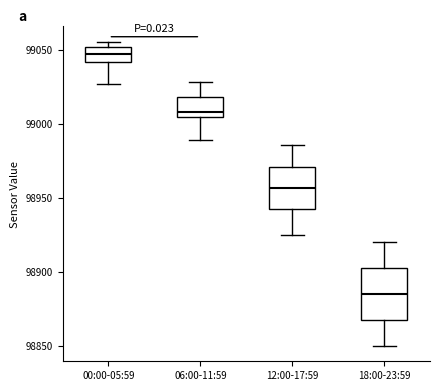

Where does the lower whisker of the box for 12:00-17:59 end on the y-axis? The values are not printed on the chart, so give them approximately, as read against the axis.

98925